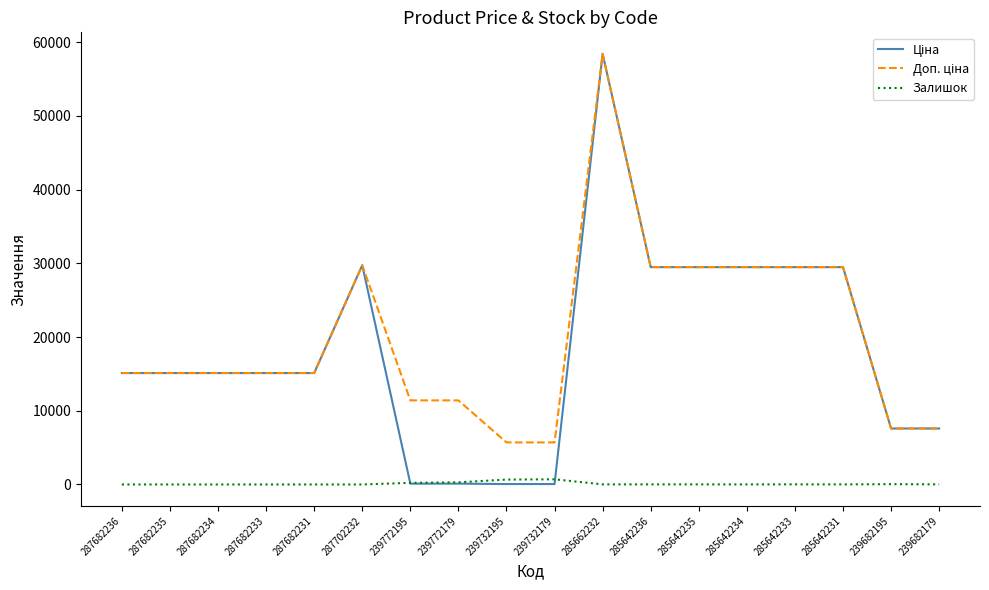

How many series are shown in this chart?

3